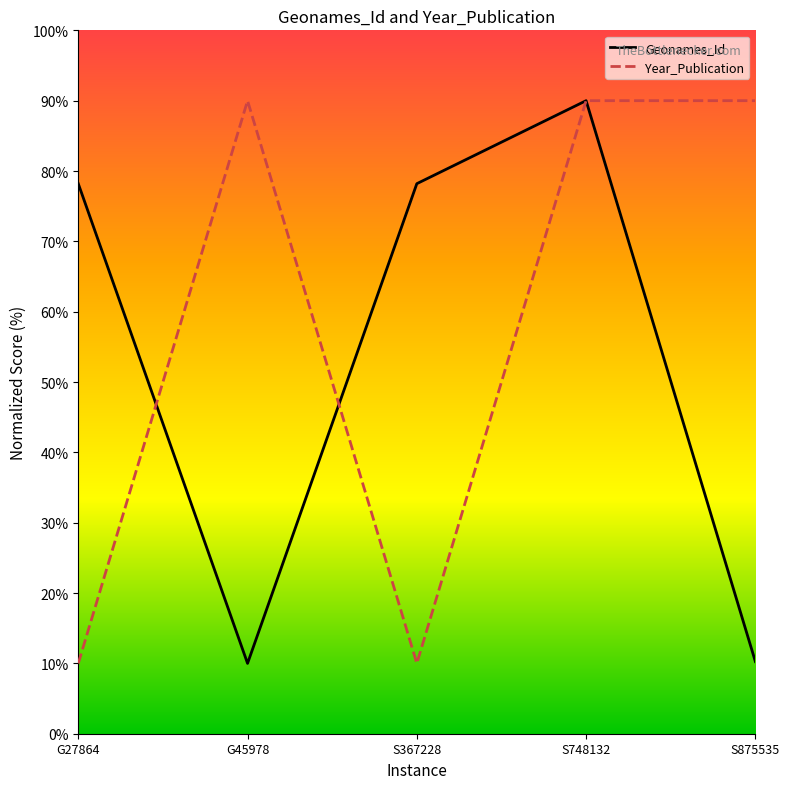

At which category is the sum across all series the highest?

S748132